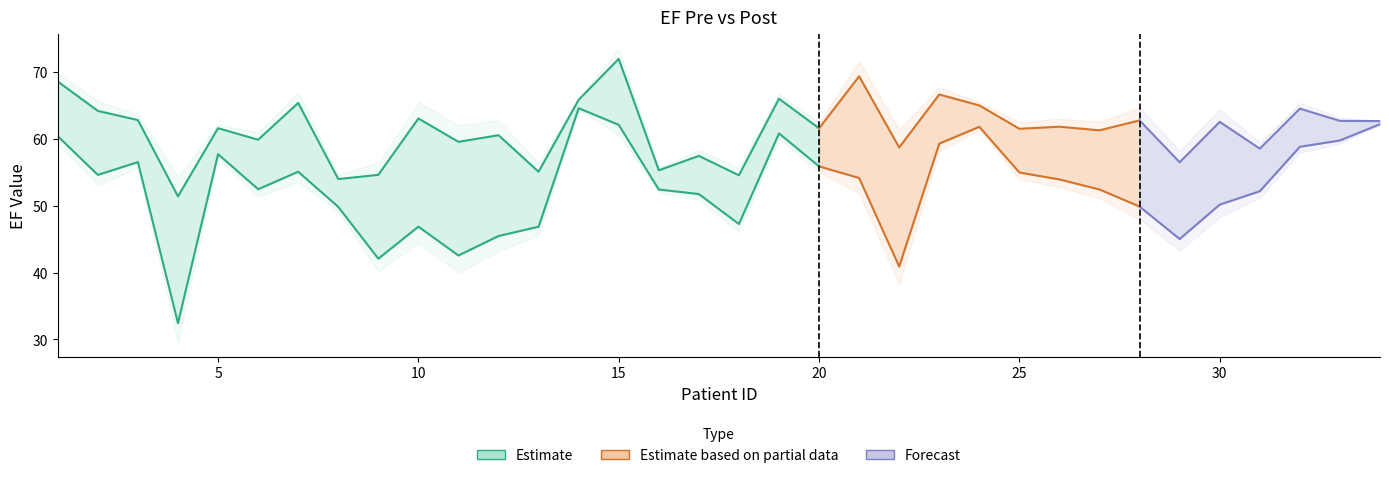

True or false: EF_posle has a value of 92.4 at 34.

False